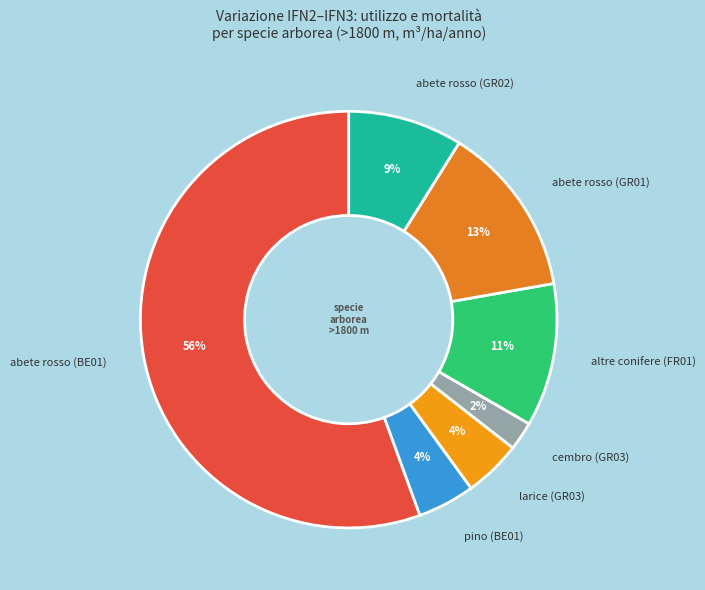

What is the majority slice?

abete rosso (BE01)